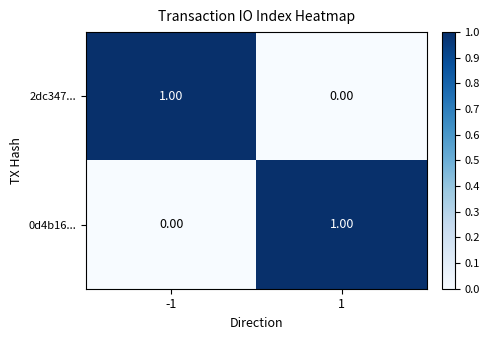

Rank the series at 1 from lowest to highest value.

2dc347..., 0d4b16...